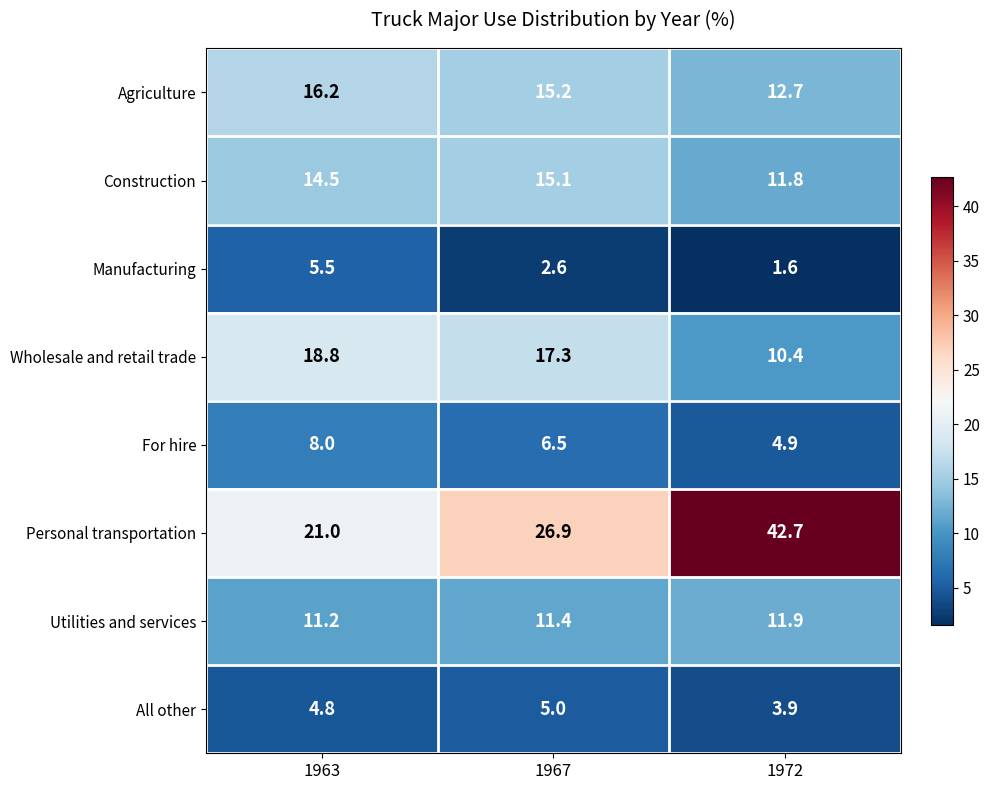

Which series has the largest total across all categories?

Personal transportation